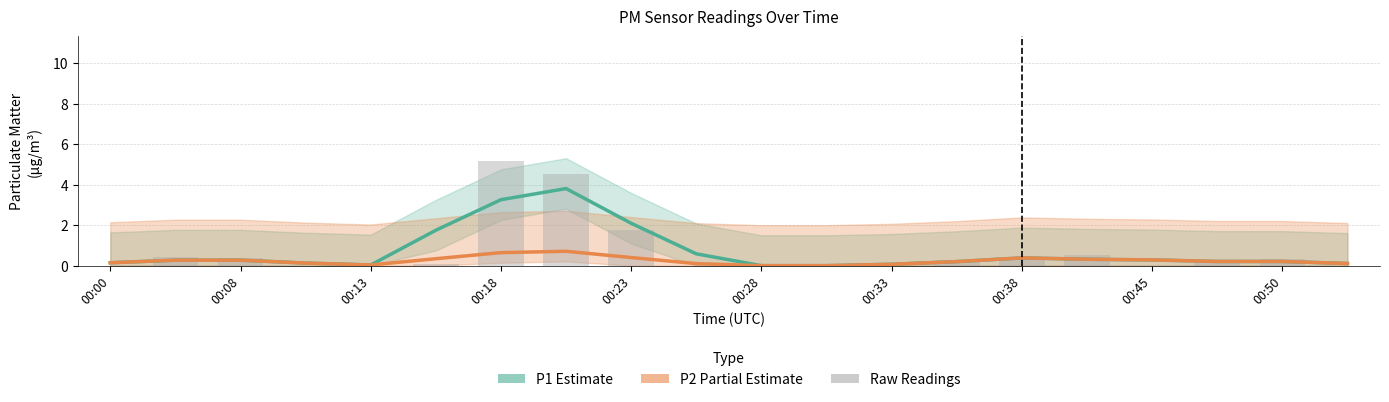

Rank the series at 00:45 from highest to lowest value.

P1 (Estimate), P2 (Partial Estimate), Raw P1